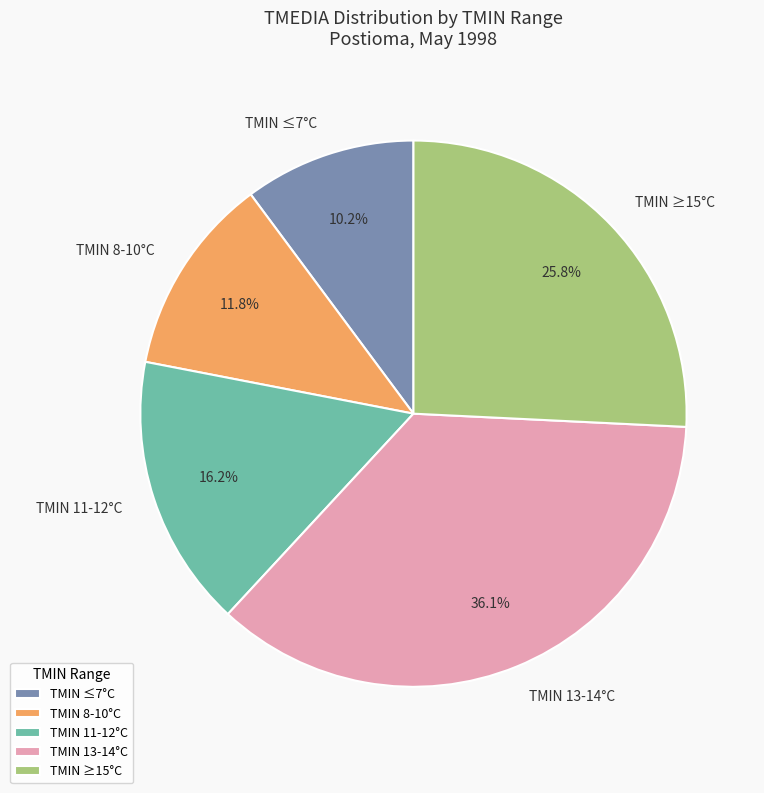

Which category has the smallest portion of the pie?

TMIN ≤7°C